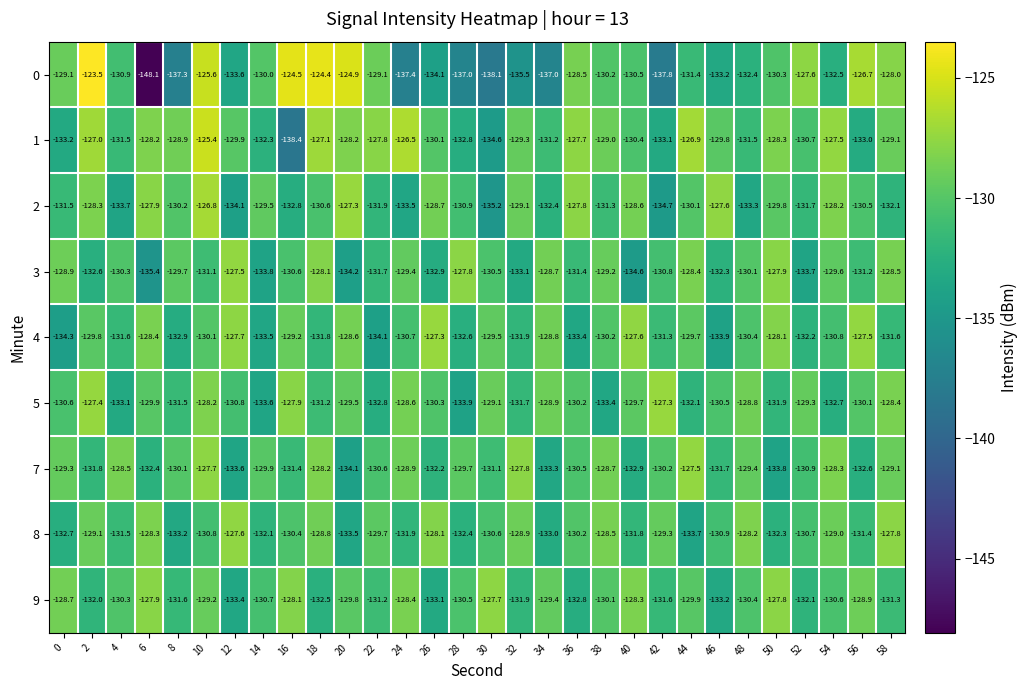

Rank the series at 22 from lowest to highest value.

4, 5, 2, 3, 9, 7, 8, 0, 1